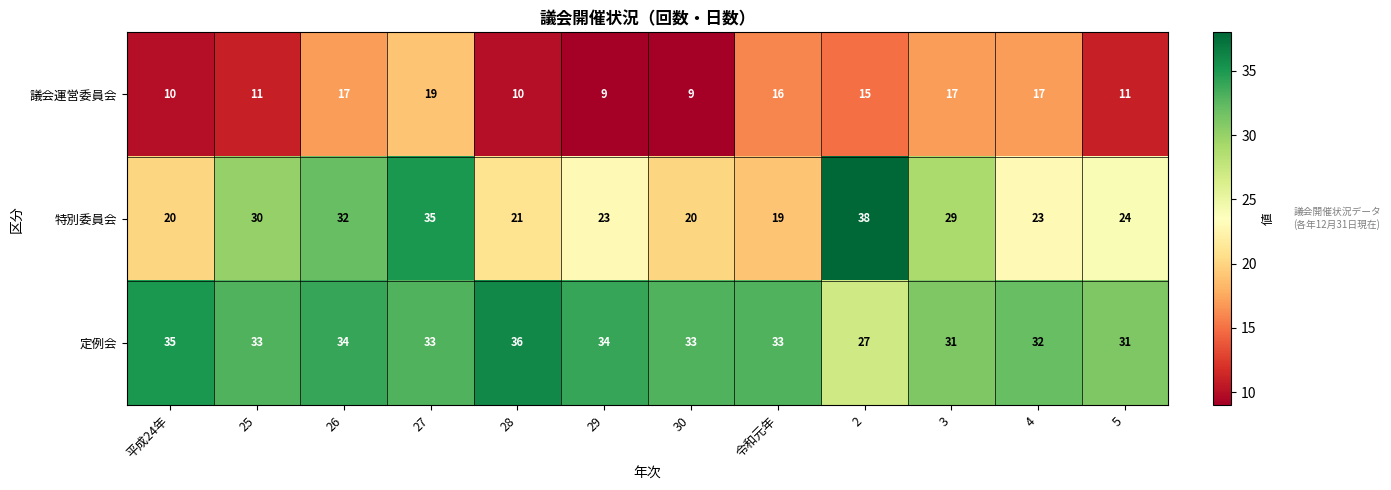

The 議会運営委員会 series shows 12 at 30. True or false?

False